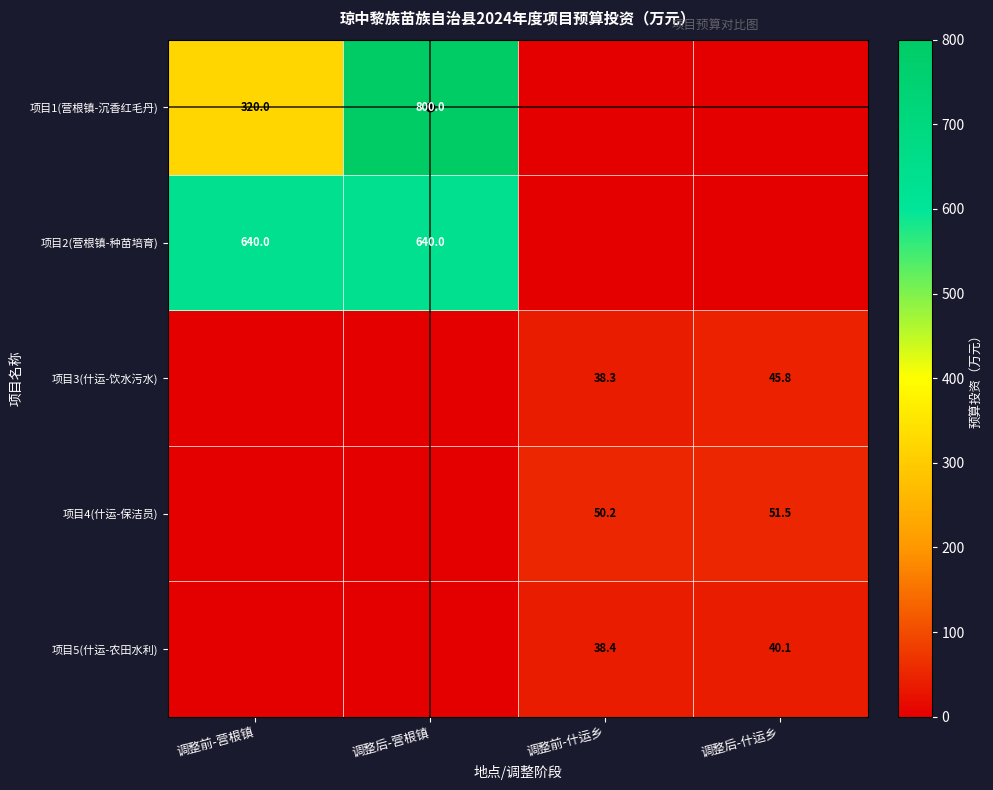

Is it true that 项目5(什运-农田水利) equals 55.3 at 调整后-什运乡?

False